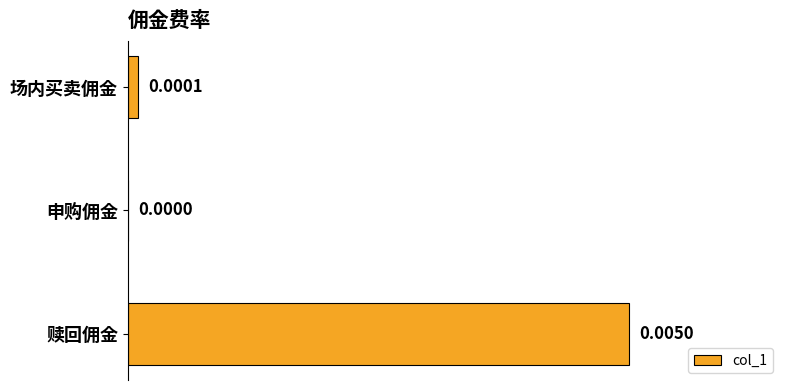

Between 场内买卖佣金 and 赎回佣金, which is larger?

赎回佣金